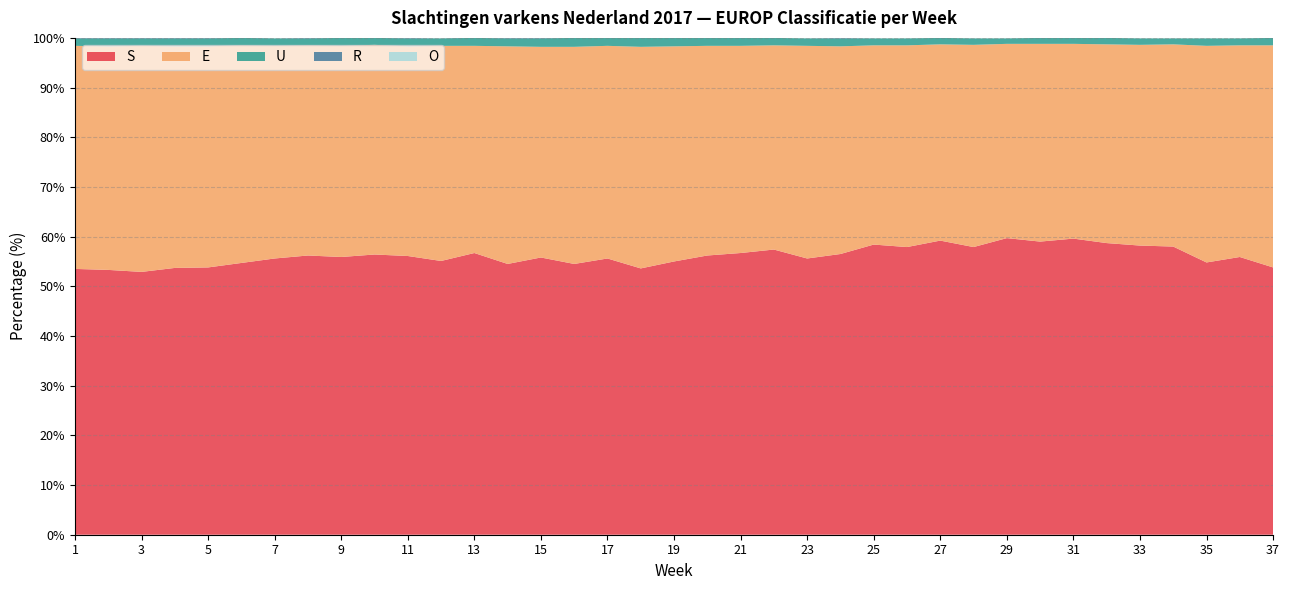

Reading left to right, what are all the values shown in this chart?

S: 1=53.5	2=53.3	3=52.9	4=53.7	5=53.8	6=54.7	7=55.6	8=56.2	9=55.9	10=56.4	11=56.1	12=55.1	13=56.7	14=54.5	15=55.8	16=54.5	17=55.6	18=53.6	19=55.0	20=56.2	21=56.7	22=57.4	23=55.6	24=56.5	25=58.4	26=57.9	27=59.2	28=57.9	29=59.7	30=59.0	31=59.6	32=58.7	33=58.2	34=58.0	35=54.8	36=55.9	37=53.8
E: 1=44.9	2=45.0	3=45.5	4=44.6	5=44.5	6=43.8	7=42.8	8=42.3	9=42.5	10=42.2	11=42.2	12=43.3	13=41.7	14=43.8	15=42.4	16=43.7	17=42.8	18=44.6	19=43.3	20=42.2	21=41.7	22=41.1	23=42.8	24=41.8	25=40.1	26=40.6	27=39.5	28=40.7	29=39.1	30=39.8	31=39.2	32=40.0	33=40.4	34=40.7	35=43.6	36=42.6	37=44.7
U: 1=1.5	2=1.6	3=1.5	4=1.6	5=1.6	6=1.5	7=1.5	8=1.4	9=1.6	10=1.4	11=1.6	12=1.5	13=1.6	14=1.6	15=1.7	16=1.8	17=1.6	18=1.8	19=1.7	20=1.6	21=1.6	22=1.5	23=1.5	24=1.6	25=1.4	26=1.4	27=1.3	28=1.3	29=1.1	30=1.2	31=1.2	32=1.3	33=1.3	34=1.2	35=1.5	36=1.4	37=1.5
R: 1=0.1	2=0.1	3=0.1	4=0.1	5=0.1	6=0.1	7=0.0	8=0.1	9=0.1	10=0.1	11=0.1	12=0.0	13=0.1	14=0.1	15=0.1	16=0.1	17=0.1	18=0.1	19=0.1	20=0.0	21=0.0	22=0.0	23=0.0	24=0.1	25=0.0	26=0.0	27=0.0	28=0.0	29=0.0	30=0.0	31=0.0	32=0.0	33=0.0	34=0.0	35=0.0	36=0.0	37=0.0
O: 1=0.0	2=0.0	3=0.0	4=0.0	5=0.0	6=0.0	7=0.0	8=0.0	9=0.0	10=0.0	11=0.0	12=0.0	13=0.0	14=0.0	15=0.0	16=0.0	17=0.0	18=0.0	19=0.0	20=0.0	21=0.0	22=0.0	23=0.0	24=0.0	25=0.0	26=0.0	27=0.0	28=0.0	29=0.0	30=0.0	31=0.0	32=0.0	33=0.0	34=0.0	35=0.0	36=0.0	37=0.0